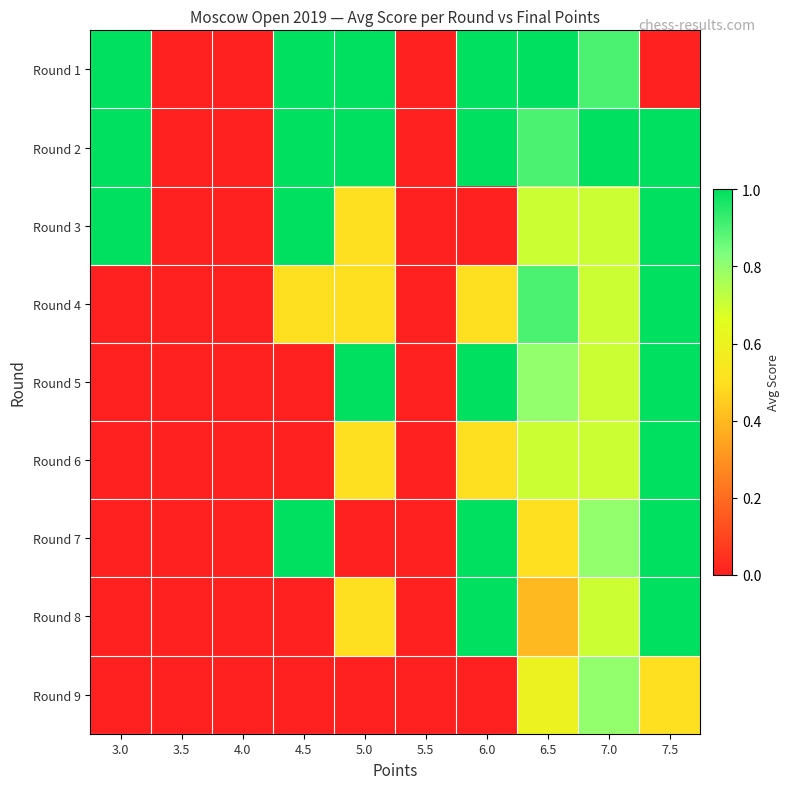

Count the number of data series in this chart.

9